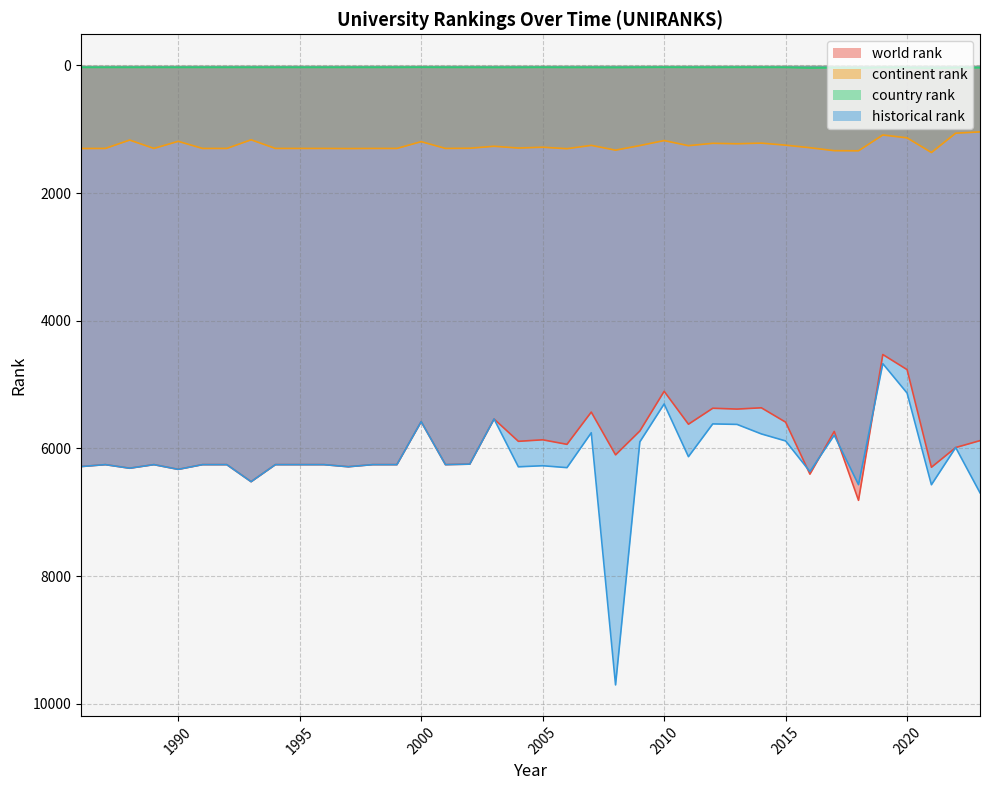

What value does the world rank series have at 2013?

5383